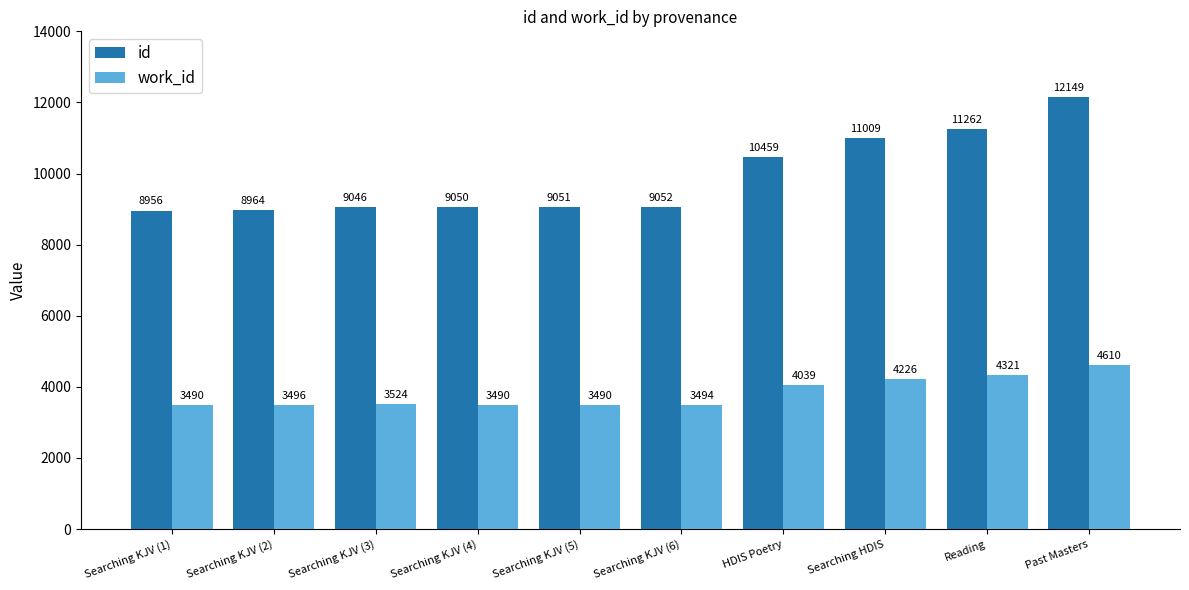

What is the value of the work_id bar at the 6th from the left?

3494